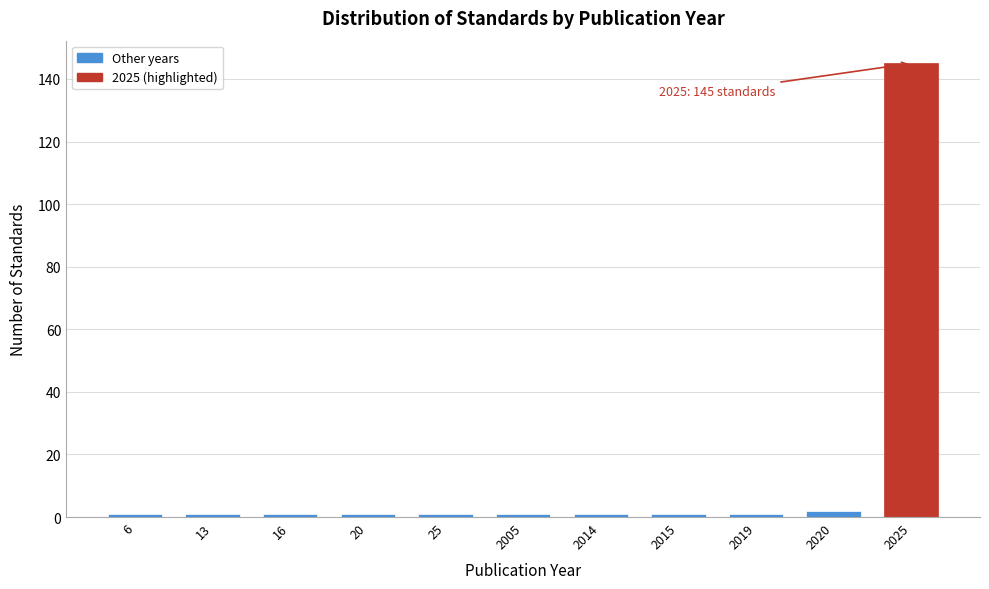

Reading left to right, what are all the values shown in this chart?

6=1	13=1	16=1	20=1	25=1	2005=1	2014=1	2015=1	2019=1	2020=2	2025=145